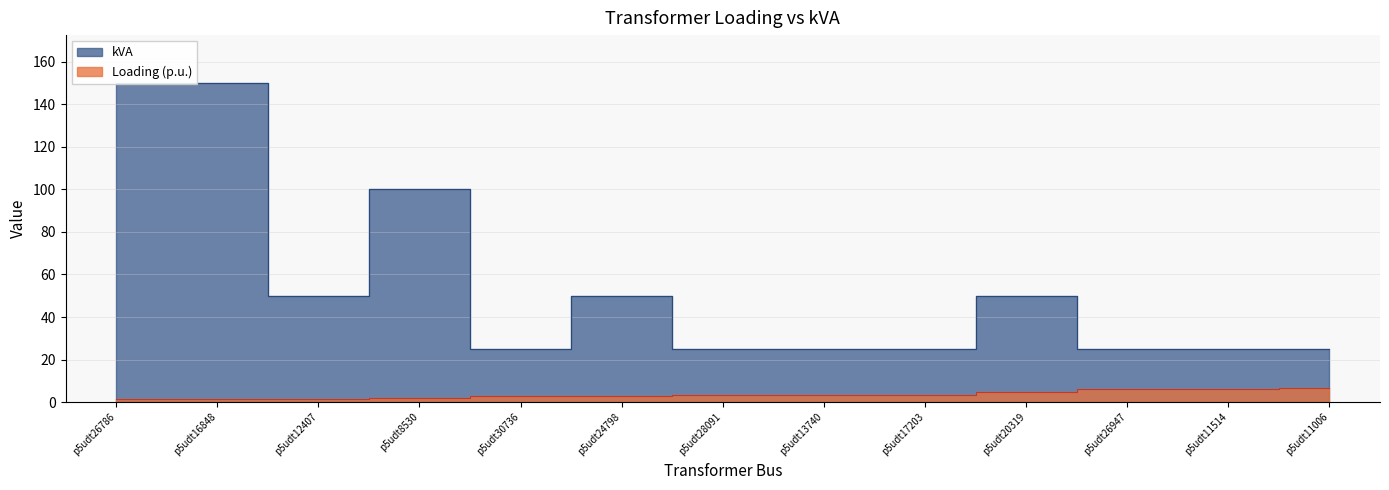

Does the chart display data point markers on the line(s)?

No